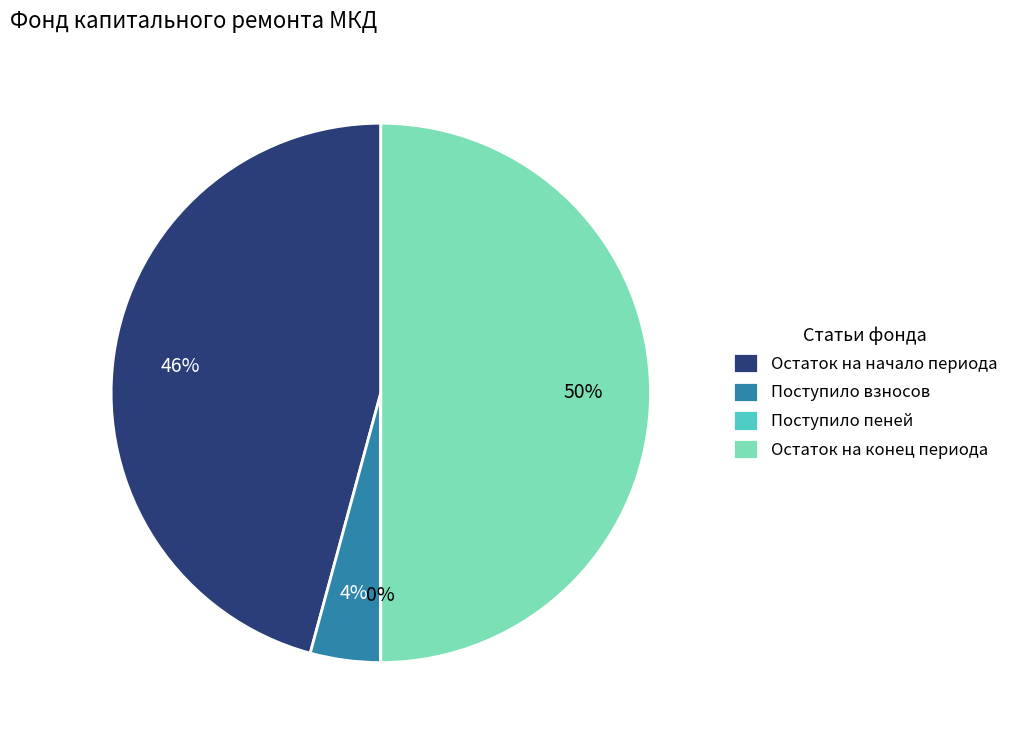

True or false: Остаток на конец периода accounts for 50% of the total.

True